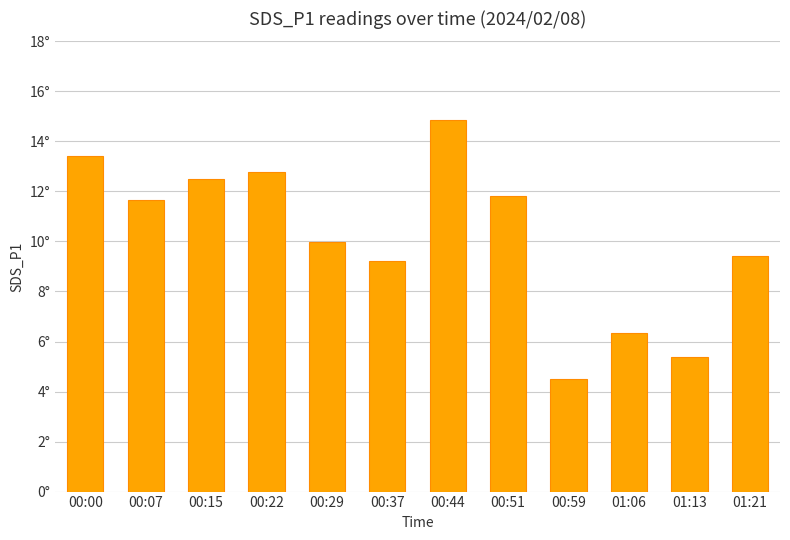

Rank the categories by value from lowest to highest.

00:59, 01:13, 01:06, 00:37, 01:21, 00:29, 00:07, 00:51, 00:15, 00:22, 00:00, 00:44